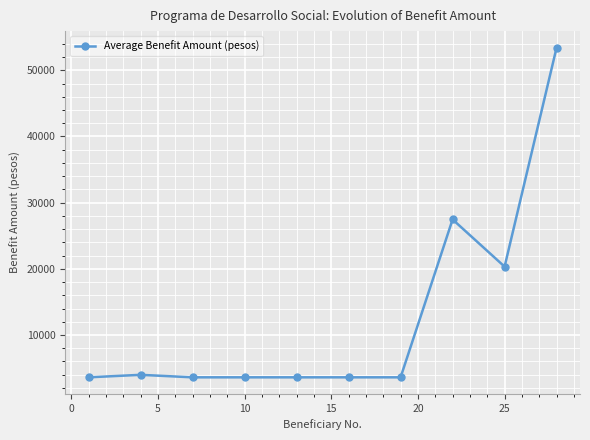

What is the greatest value displayed?

53437.0